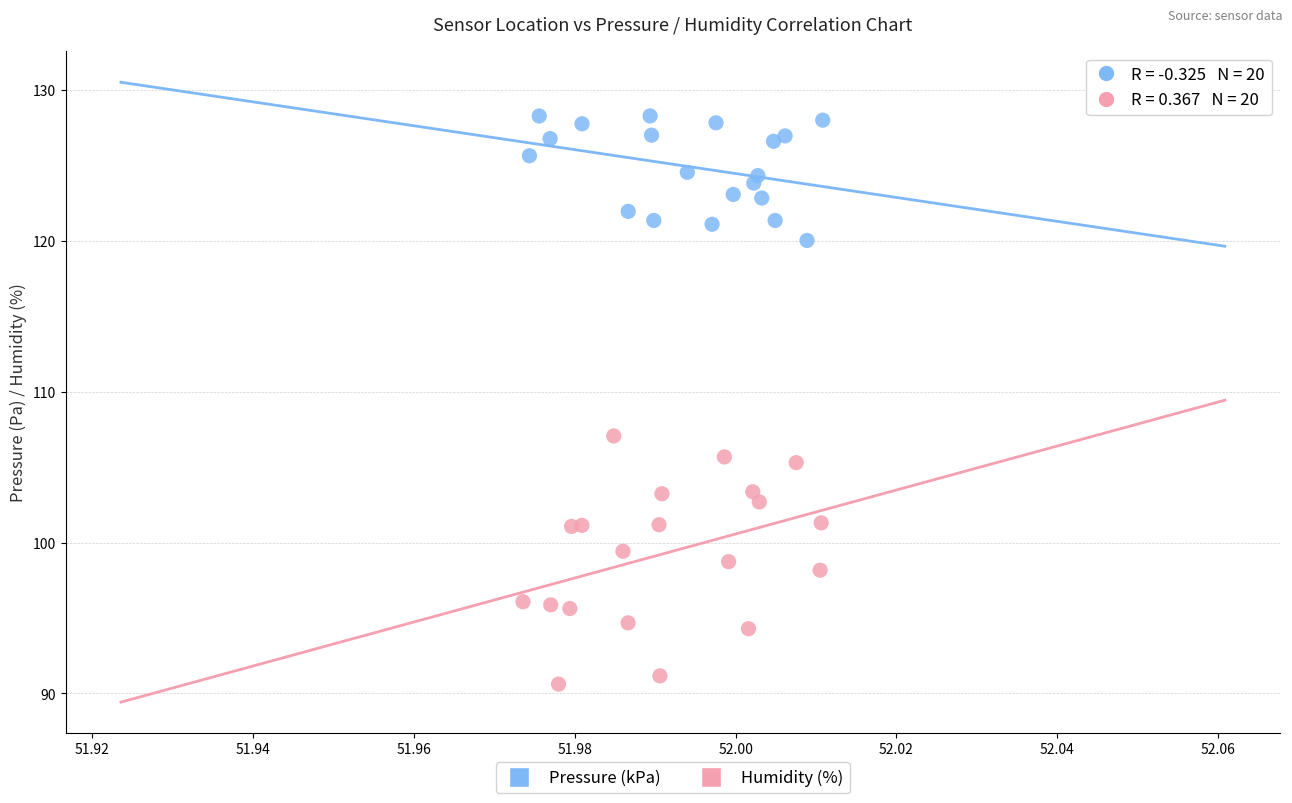

Which series has the widest spread of Y values?

Humidity (%)